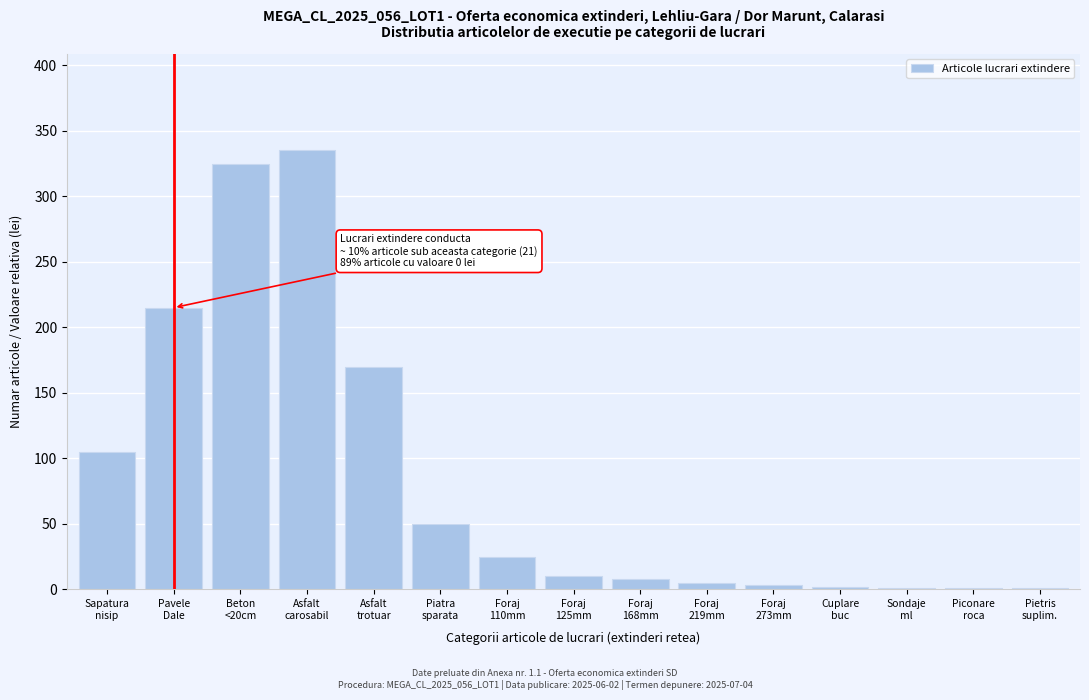

What is the greatest value displayed?

335